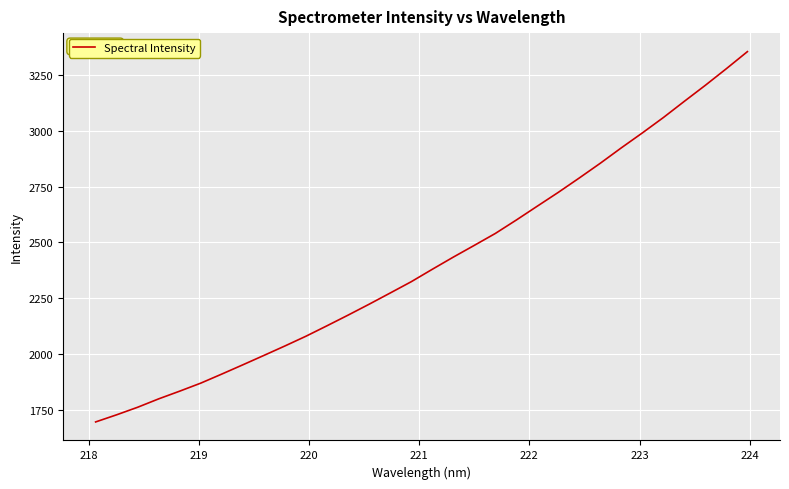

Does the chart display data point markers on the line(s)?

No